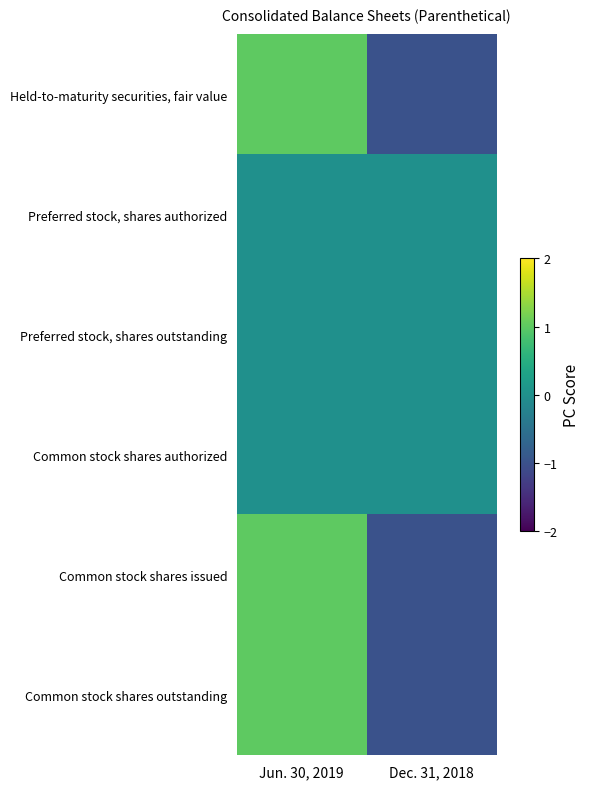

Rank the series at Dec. 31, 2018 from highest to lowest value.

Preferred stock, shares authorized, Preferred stock, shares outstanding, Common stock shares authorized, Held-to-maturity securities, fair value, Common stock shares issued, Common stock shares outstanding